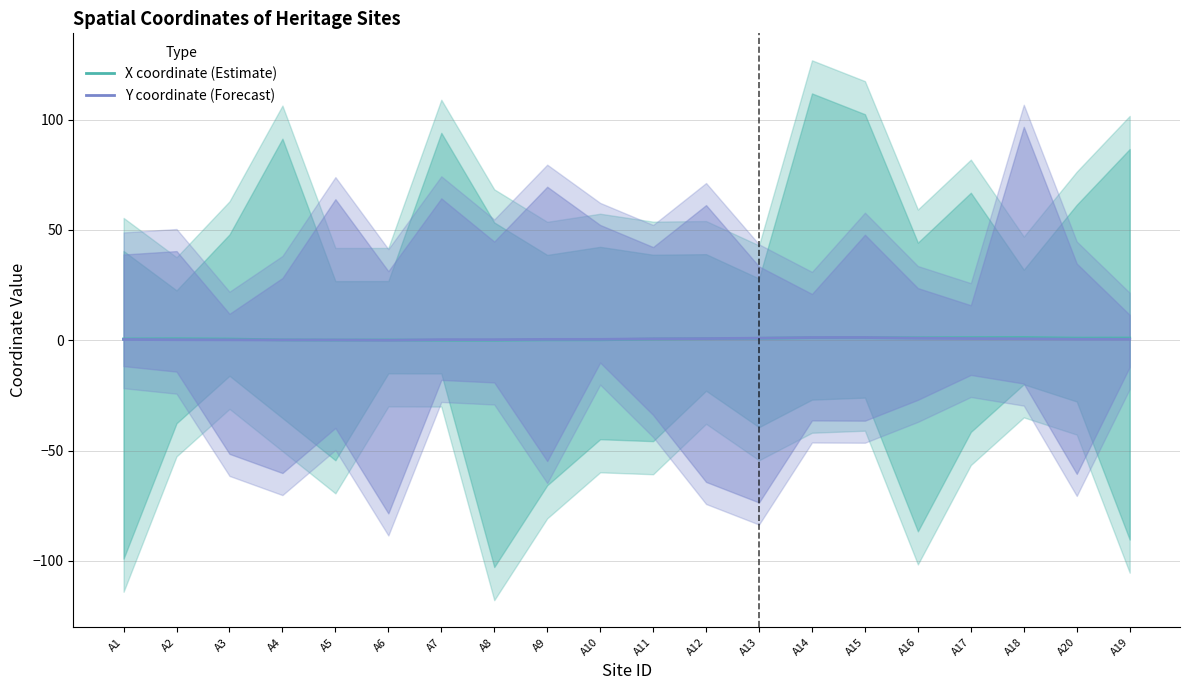

Which series has the largest range (max minus min)?

X coordinate (Estimate)